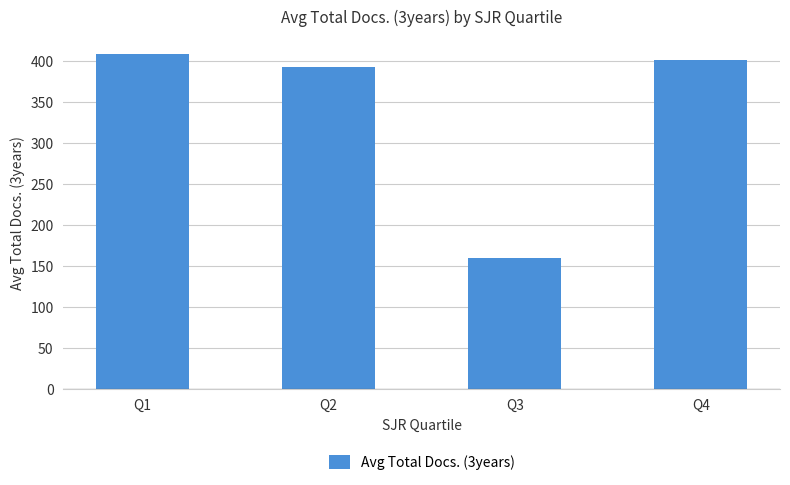

What is the difference between the maximum and minimum values?

248.5